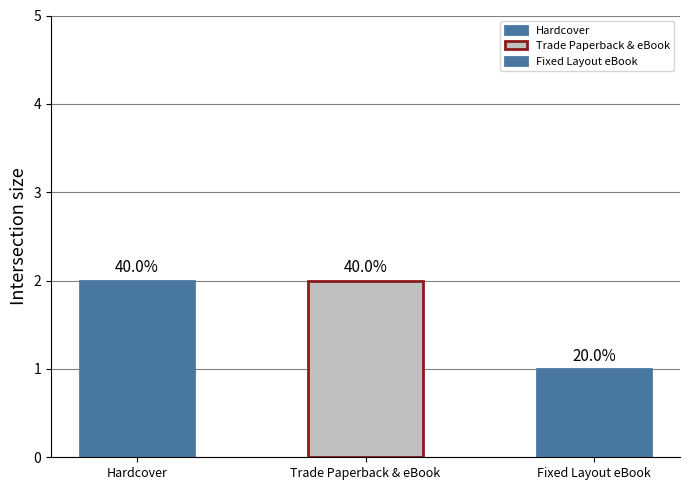

How many data points are less than 2?

1